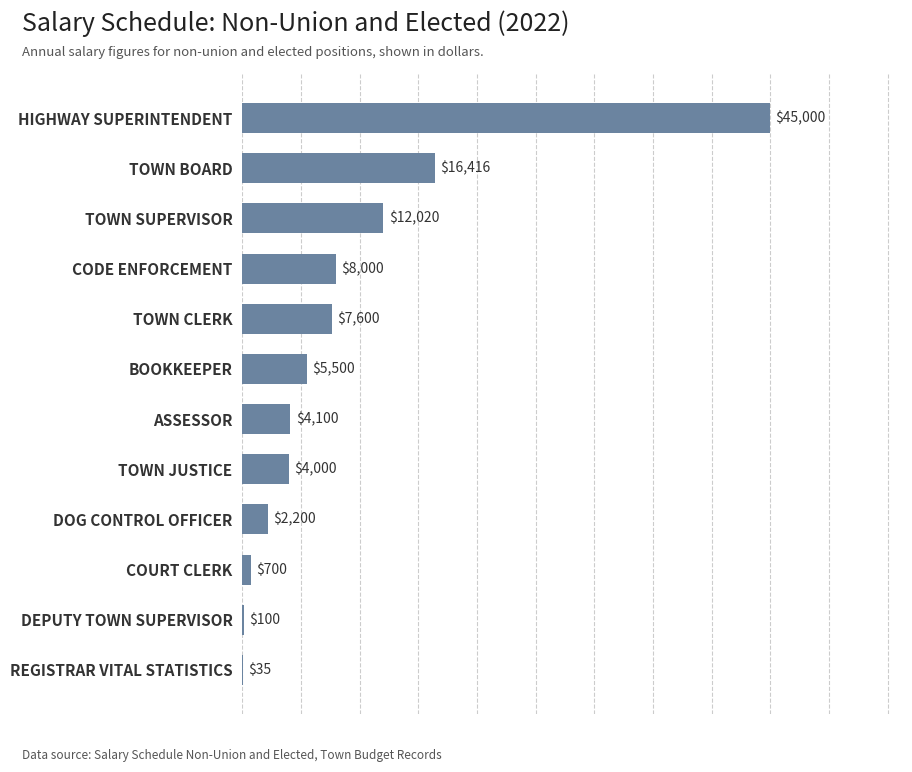

What is the change in value from CODE ENFORCEMENT to HIGHWAY SUPERINTENDENT?

+37000